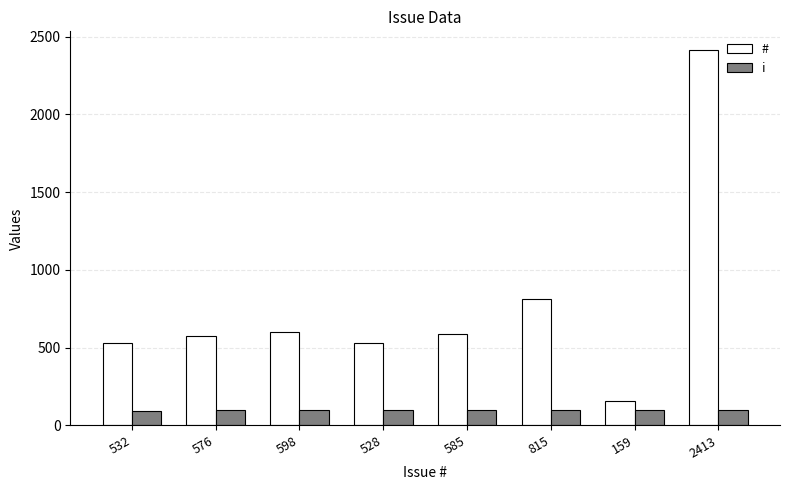

Which series has the largest range (max minus min)?

#